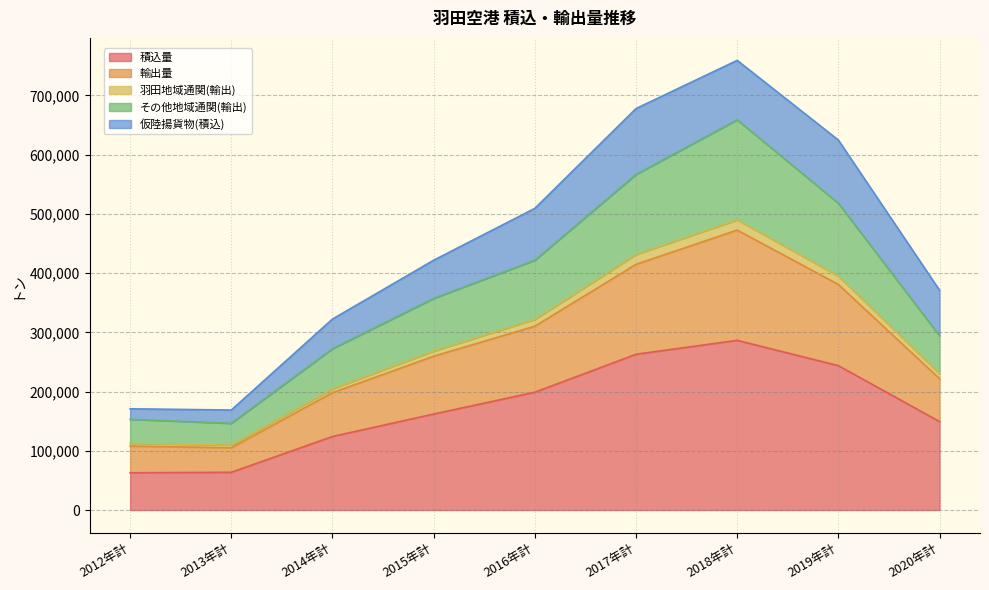

List the labels in order of 積込量 value, largest first.

2018年計, 2017年計, 2019年計, 2016年計, 2015年計, 2020年計, 2014年計, 2013年計, 2012年計